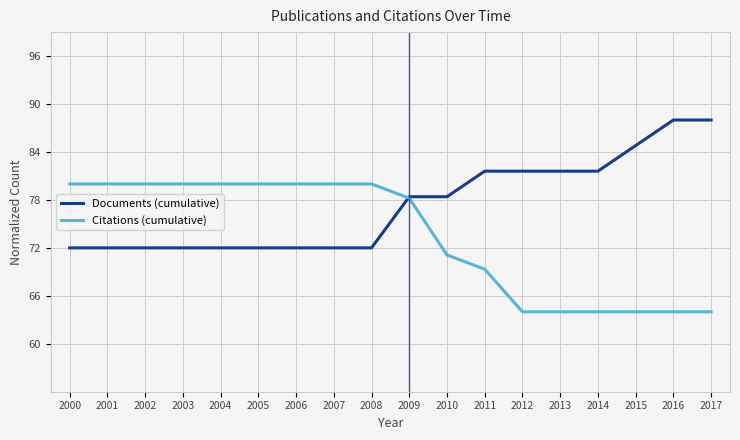

At 2016, list the series in order from smallest to largest.

Citations (cumulative), Documents (cumulative)